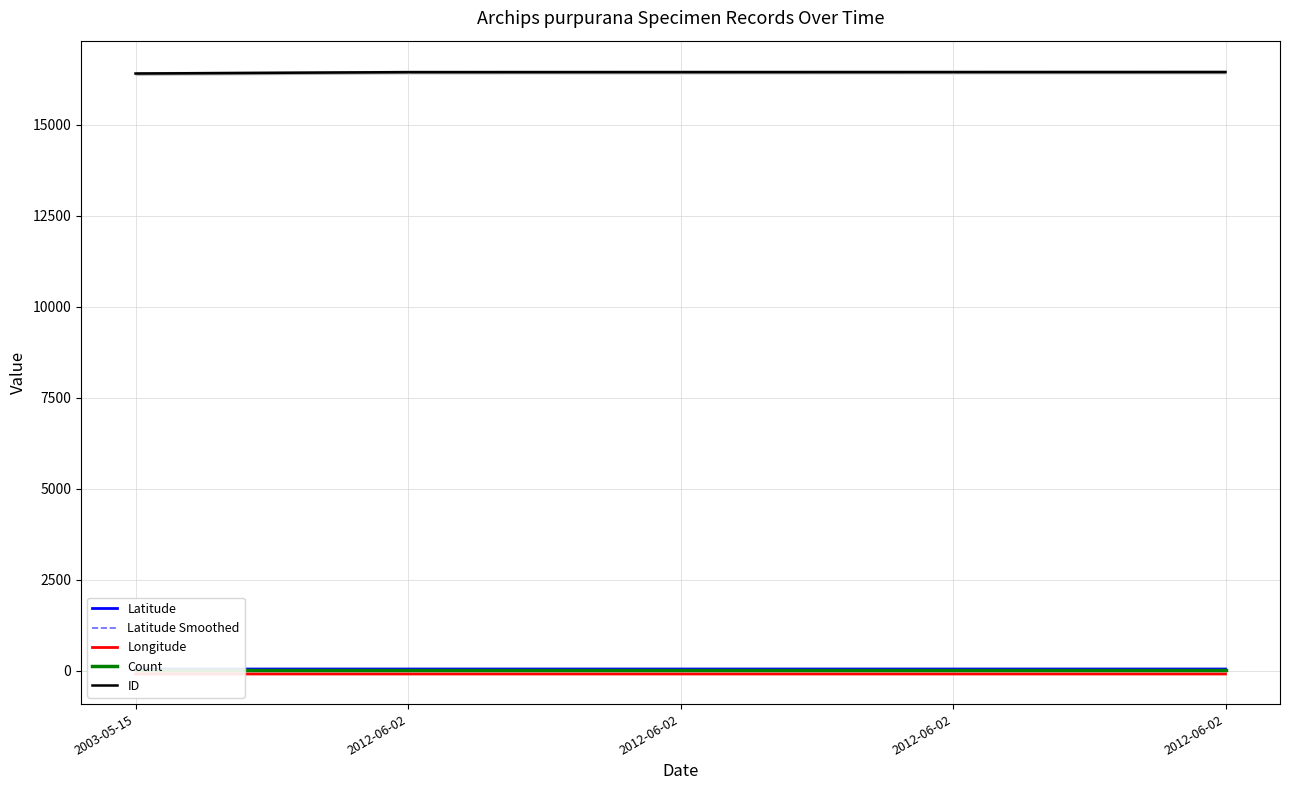

True or false: Latitude Smoothed and Longitude intersect in this chart.

False